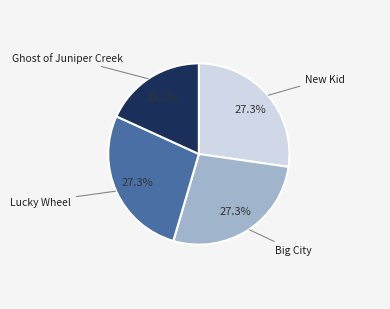

Does any single category account for the majority?

No